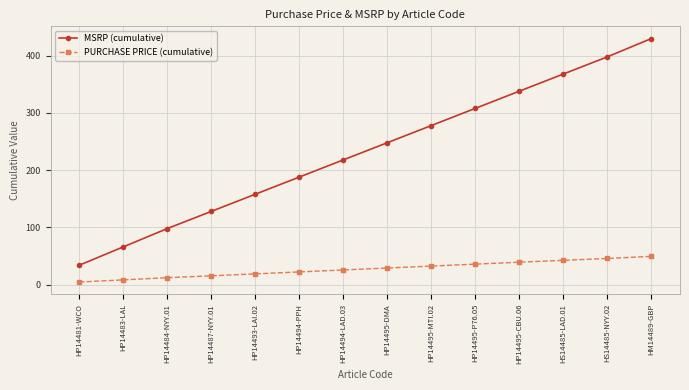

Count the number of data series in this chart.

2